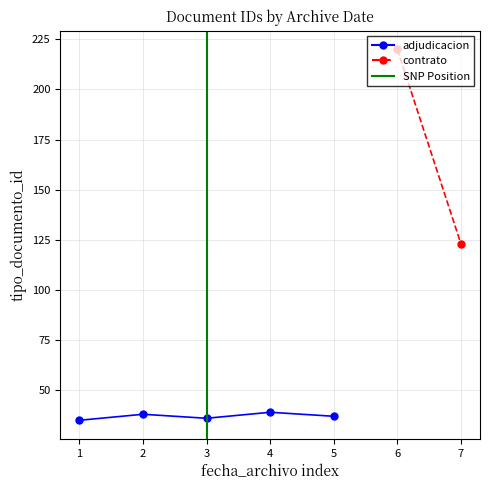

Between 2 and 1, which is larger?

2